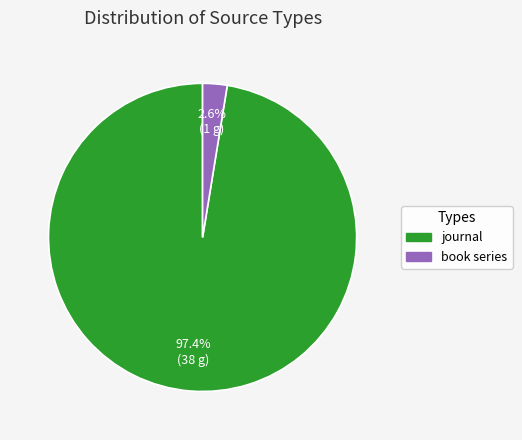

What percentage is the journal slice, to the nearest percent?

97%